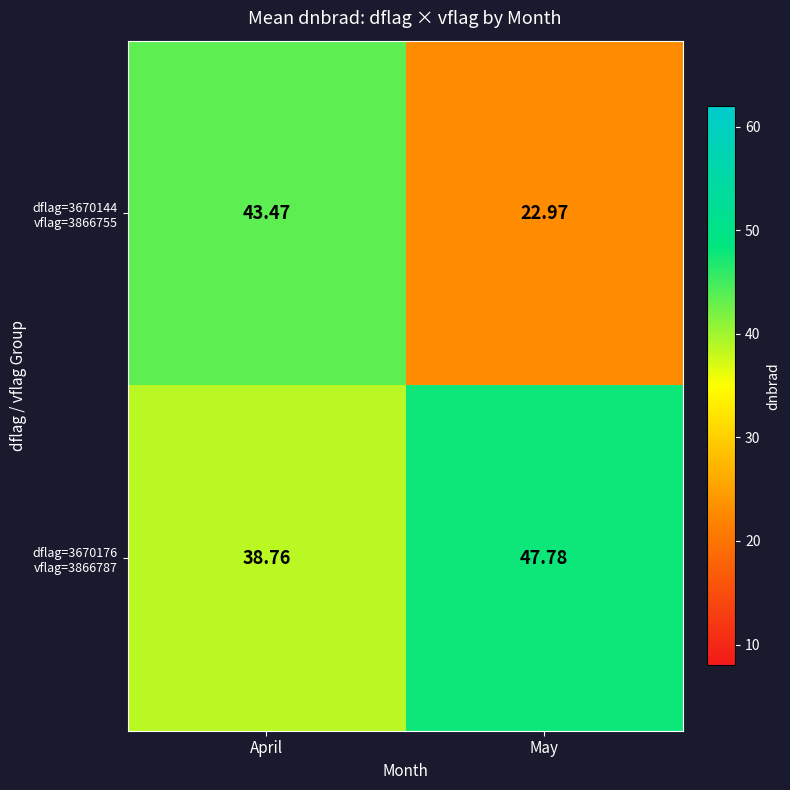

What is the spread (max minus min) of values at April?

4.7